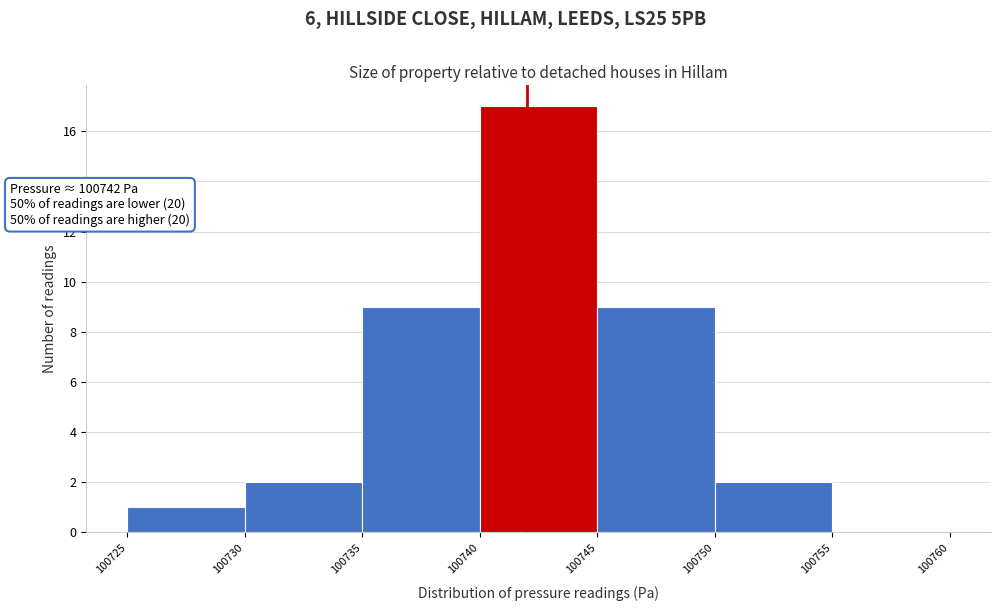

Which range on the x-axis has the tallest bar?

100740 to 100745